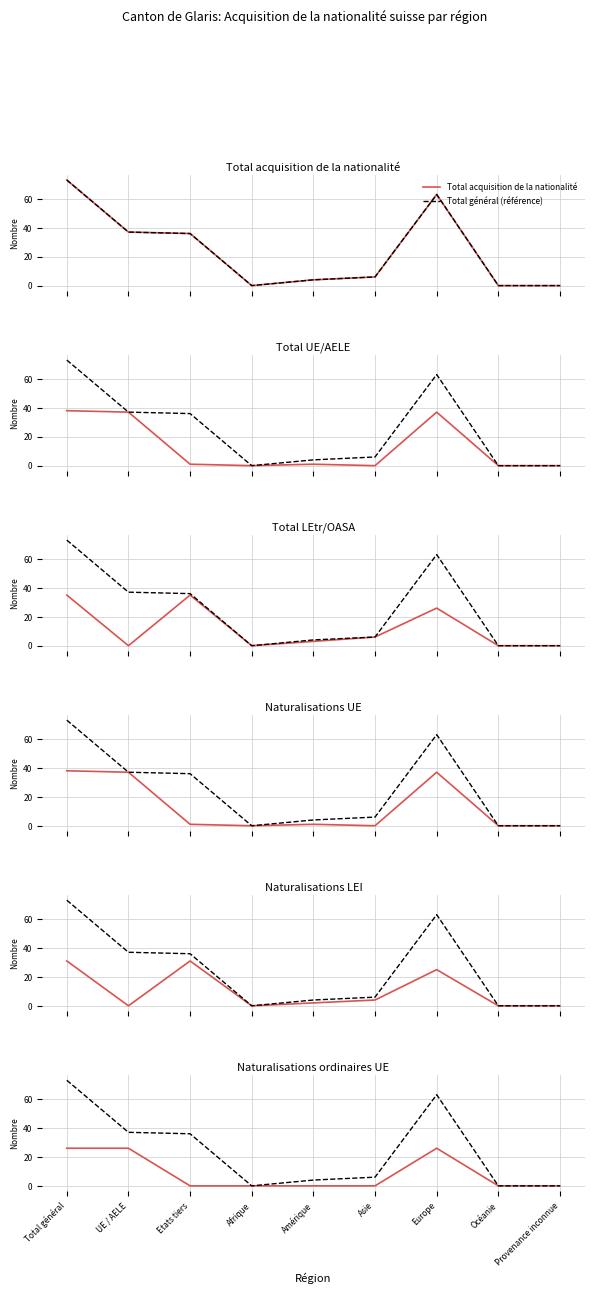

How many lines are shown in the chart?

6